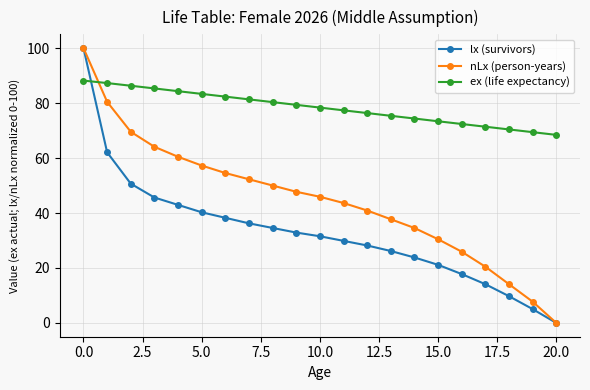

What is the average value of the nLx (person-years) series?

44.7